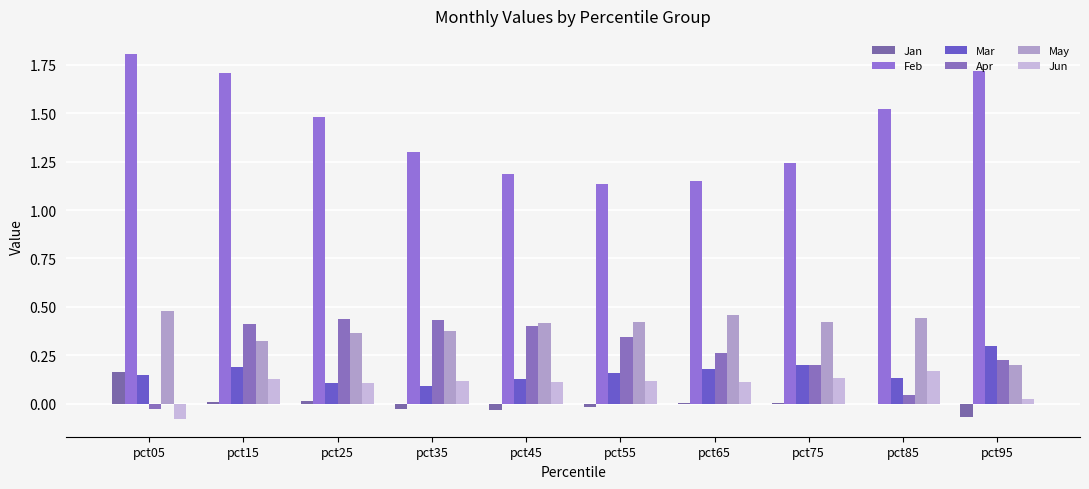

Reading left to right, extract all data points from this chart.

Jan: 0.2	0.0	0.0	-0.0	-0.0	-0.0	0.0	0.0	-0.0	-0.1
Feb: 1.8	1.7	1.5	1.3	1.2	1.1	1.2	1.2	1.5	1.7
Mar: 0.1	0.2	0.1	0.1	0.1	0.2	0.2	0.2	0.1	0.3
Apr: -0.0	0.4	0.4	0.4	0.4	0.3	0.3	0.2	0.0	0.2
May: 0.5	0.3	0.4	0.4	0.4	0.4	0.5	0.4	0.4	0.2
Jun: -0.1	0.1	0.1	0.1	0.1	0.1	0.1	0.1	0.2	0.0